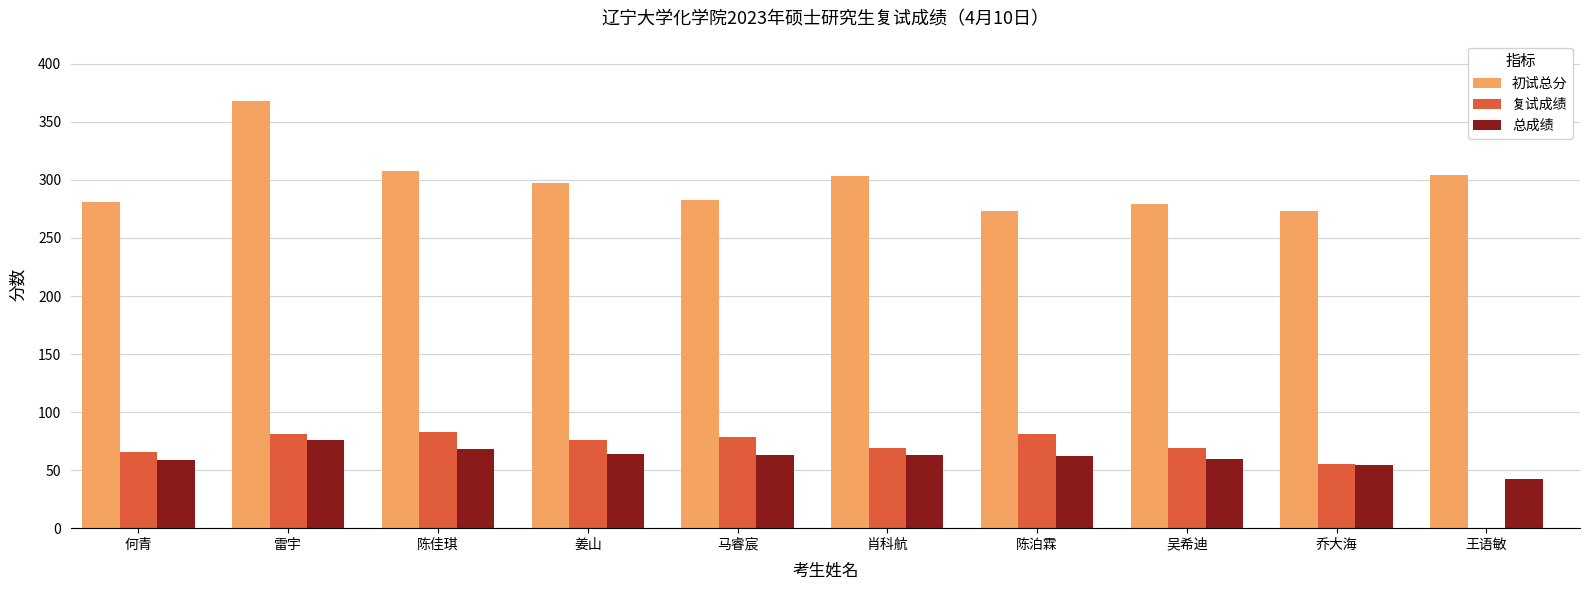

Is the value of 复试成绩 at 乔大海 greater than the value of 总成绩 at 陈佳琪?

No